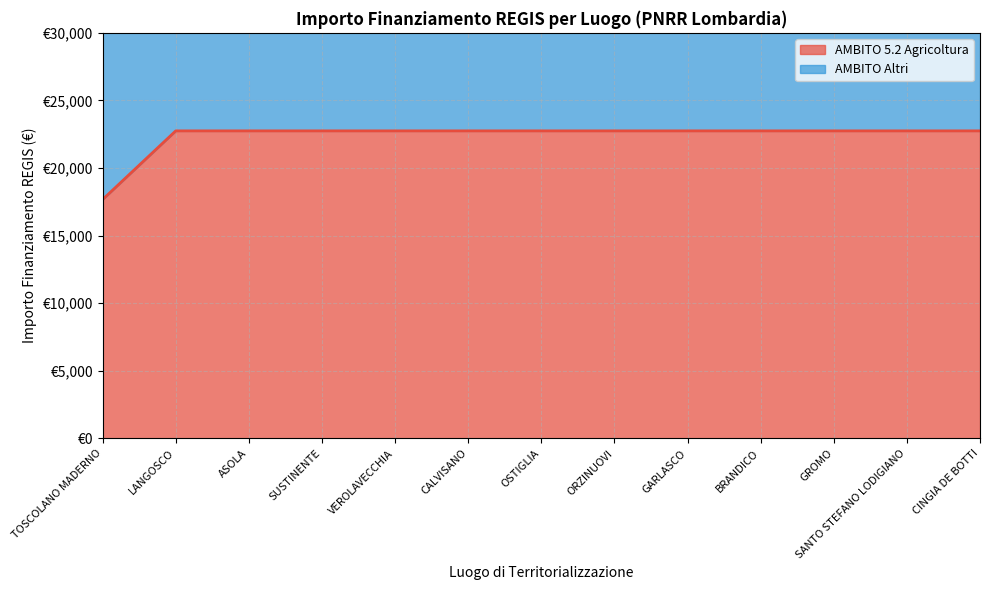

Does the chart display data point markers on the line(s)?

No